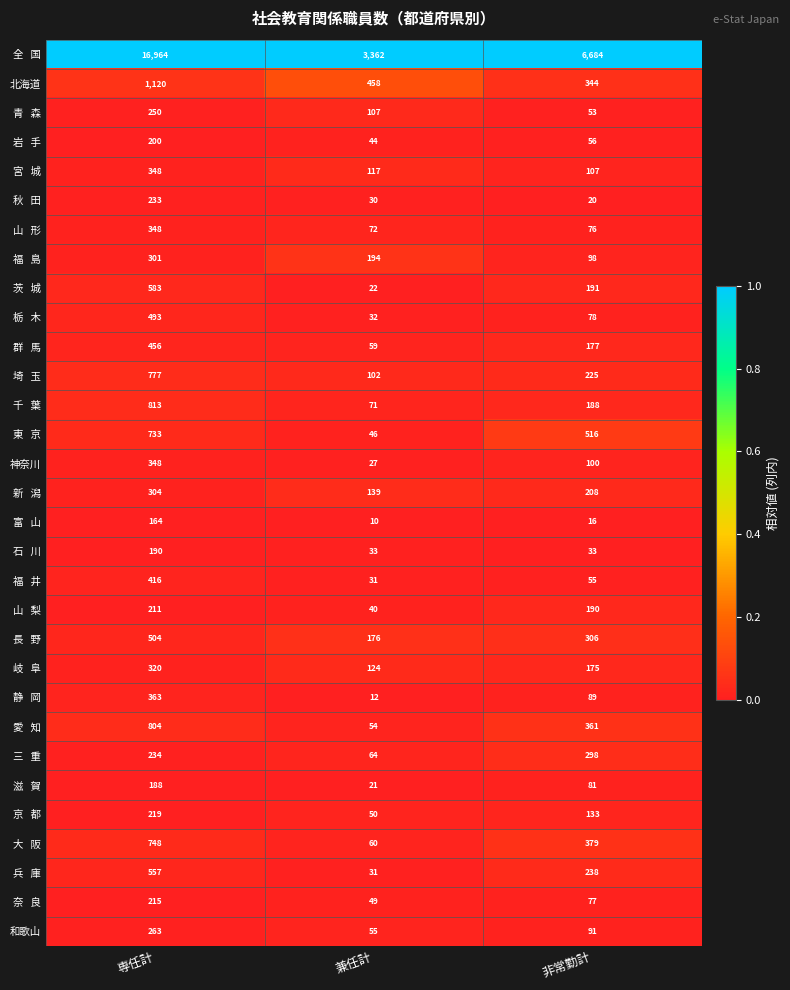

What is the spread (max minus min) of values at 専任計?

16800